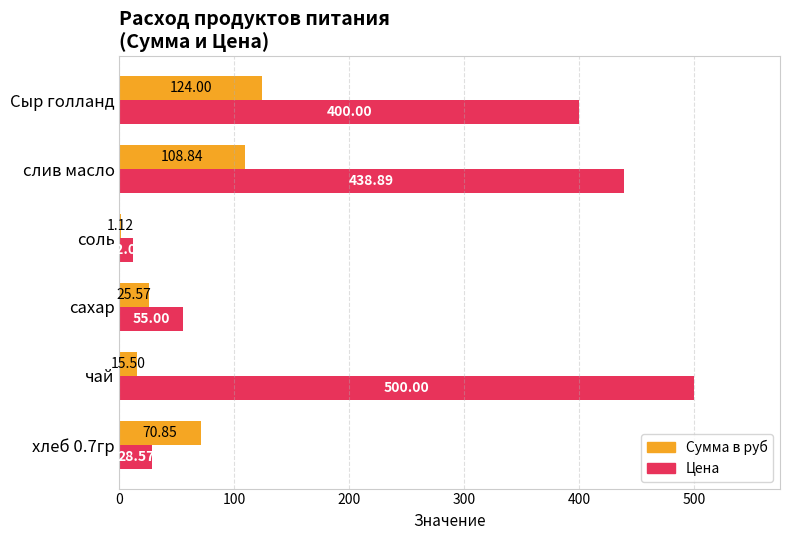

Which series has the largest total across all categories?

Цена